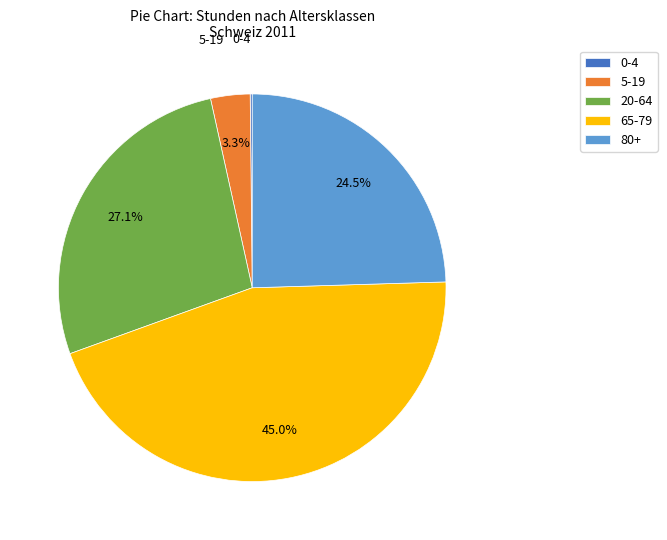

Between 80+ and 5-19, which is larger?

80+